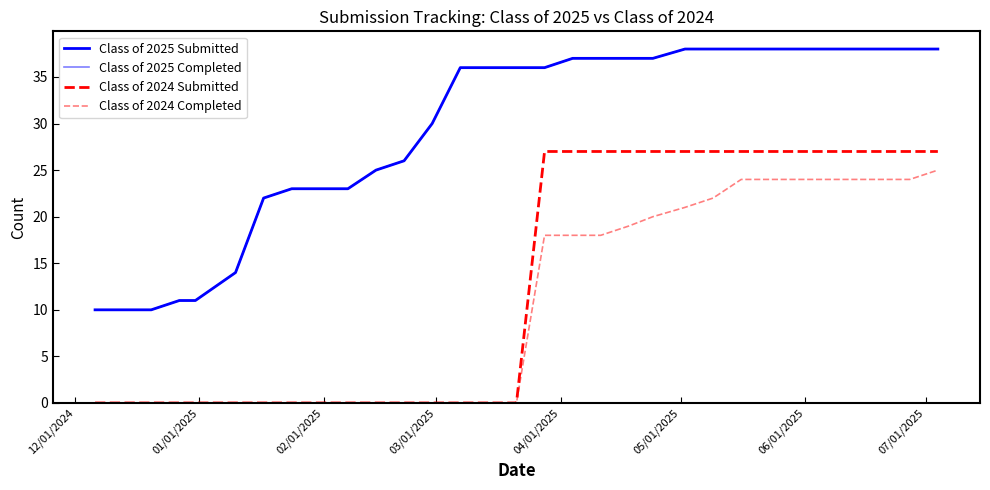

What is the label of the 4th point from the left?

03/01/2025